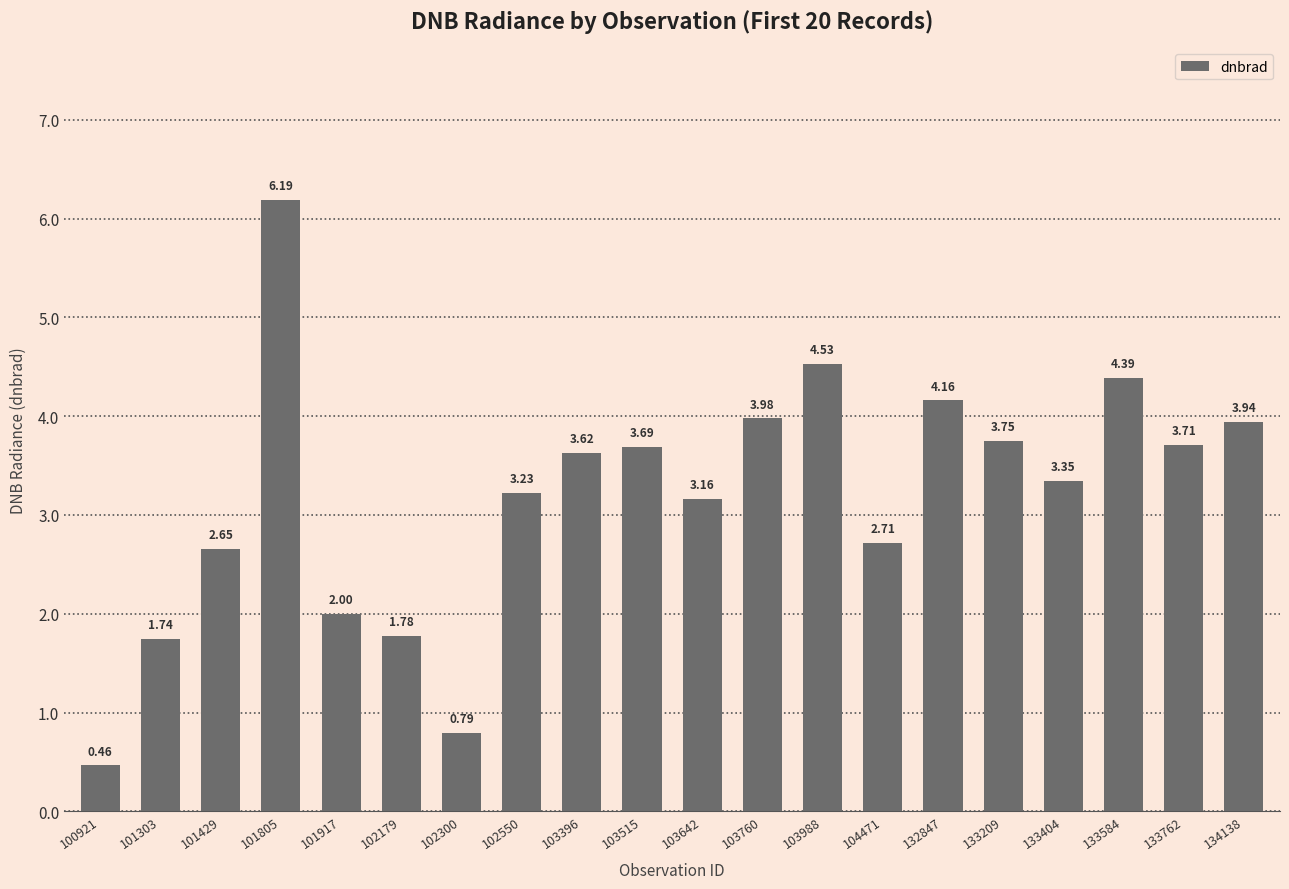

Between 101429 and 133762, which is larger?

133762